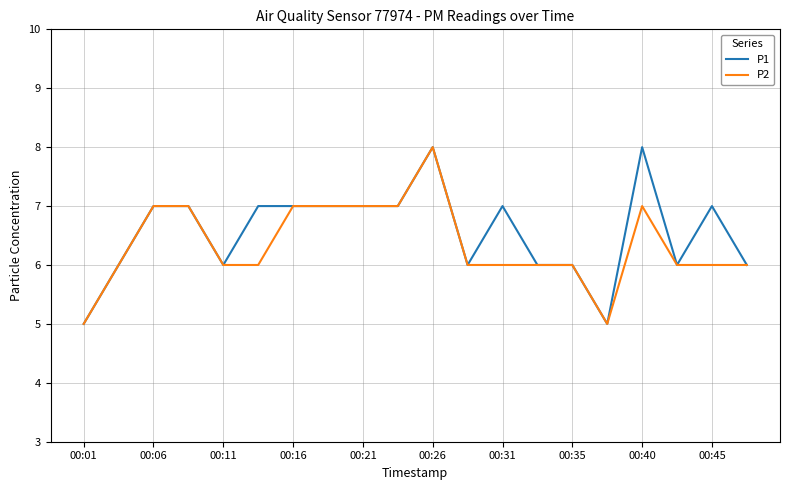

What is the maximum value shown in the chart?

8